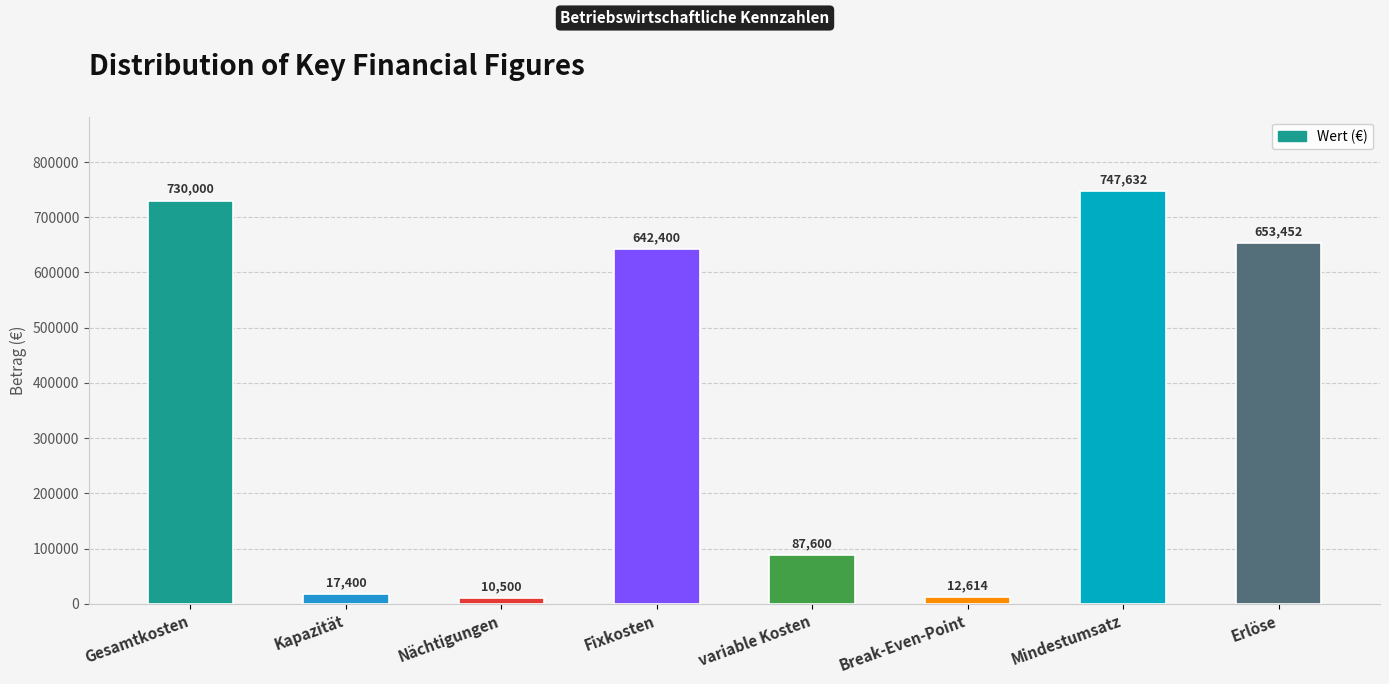

How many bars are there in total?

8